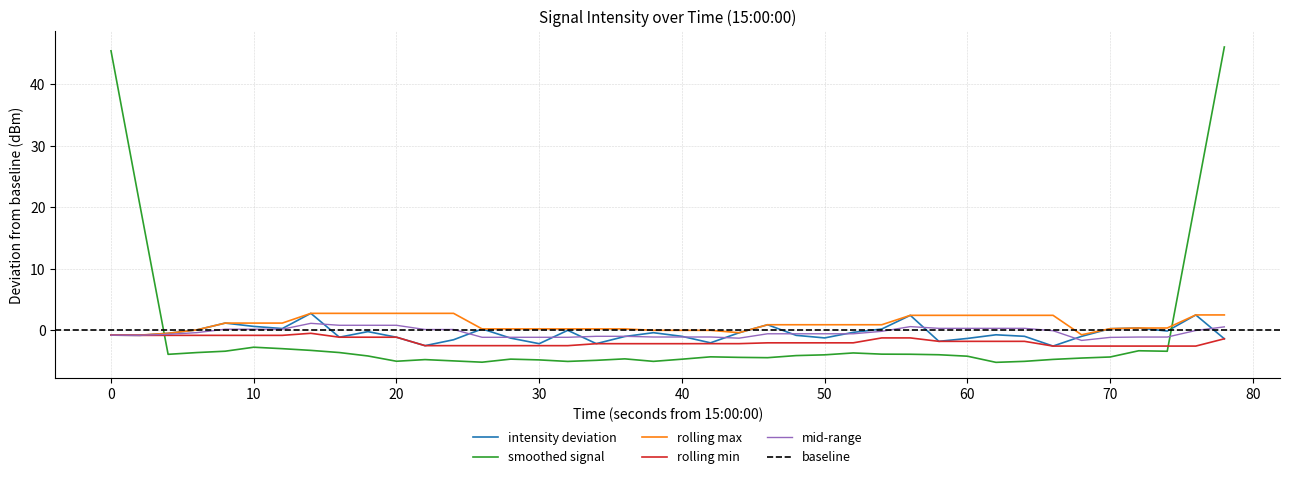

The intensity deviation series shows 0.6 at 10. True or false?

True